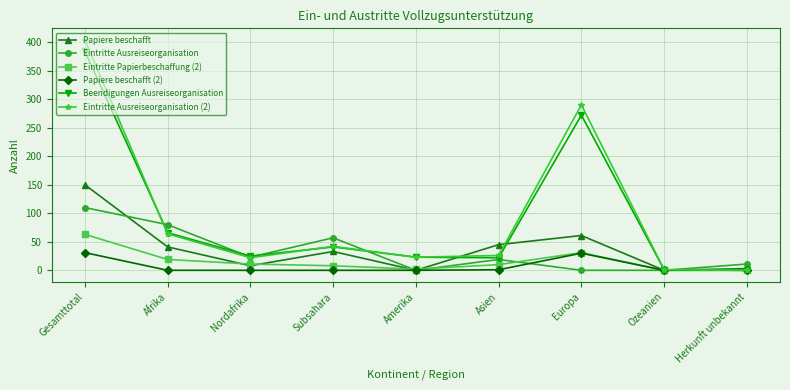

What is the spread (max minus min) of values at Afrika?

80